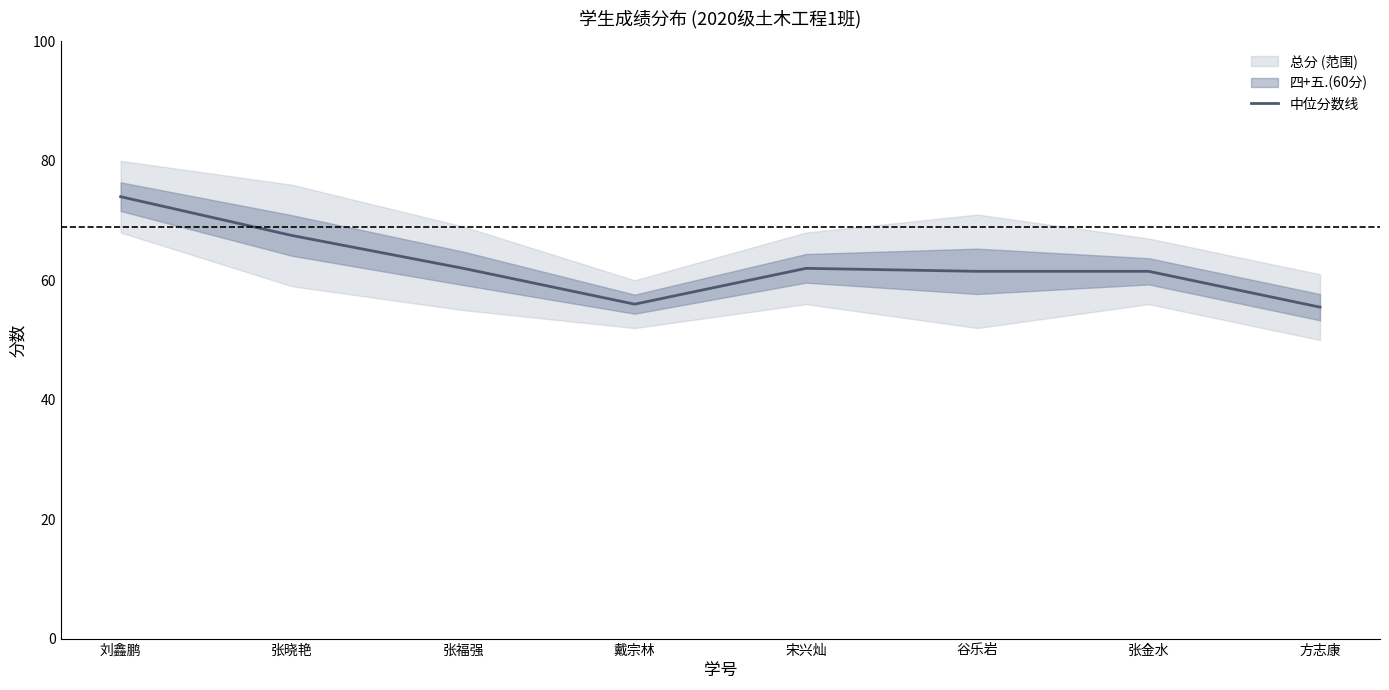

Count the number of values greater than 62.

2